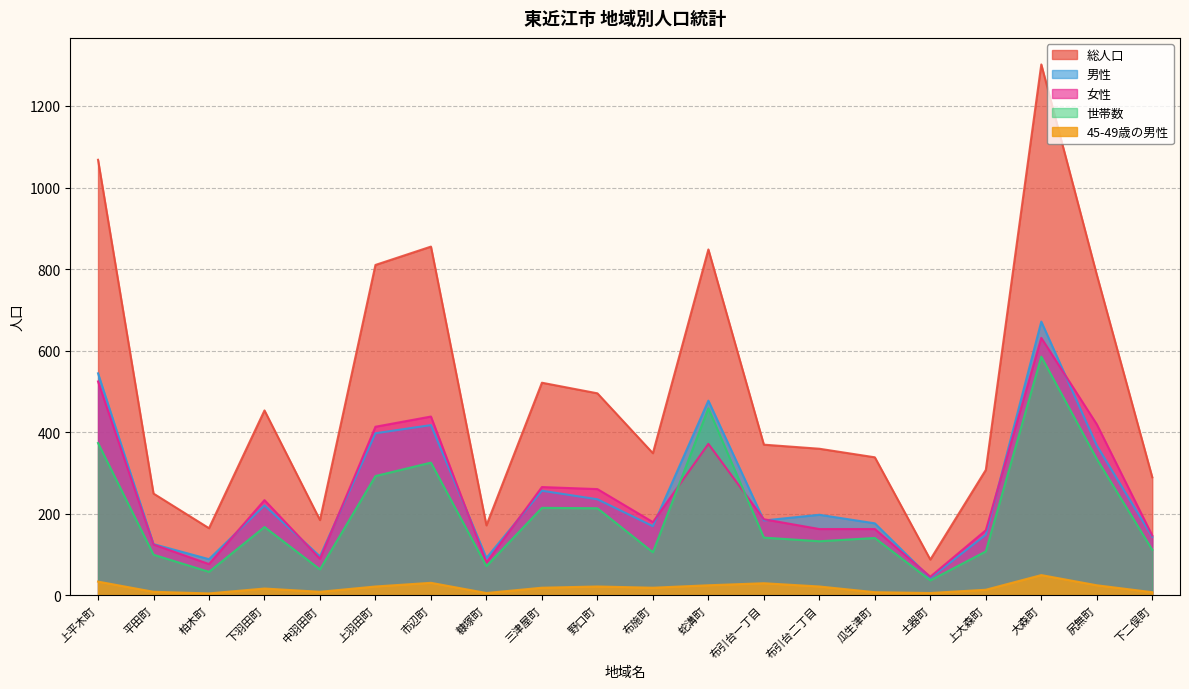

At how many categories does at least one series exceed 574?

6